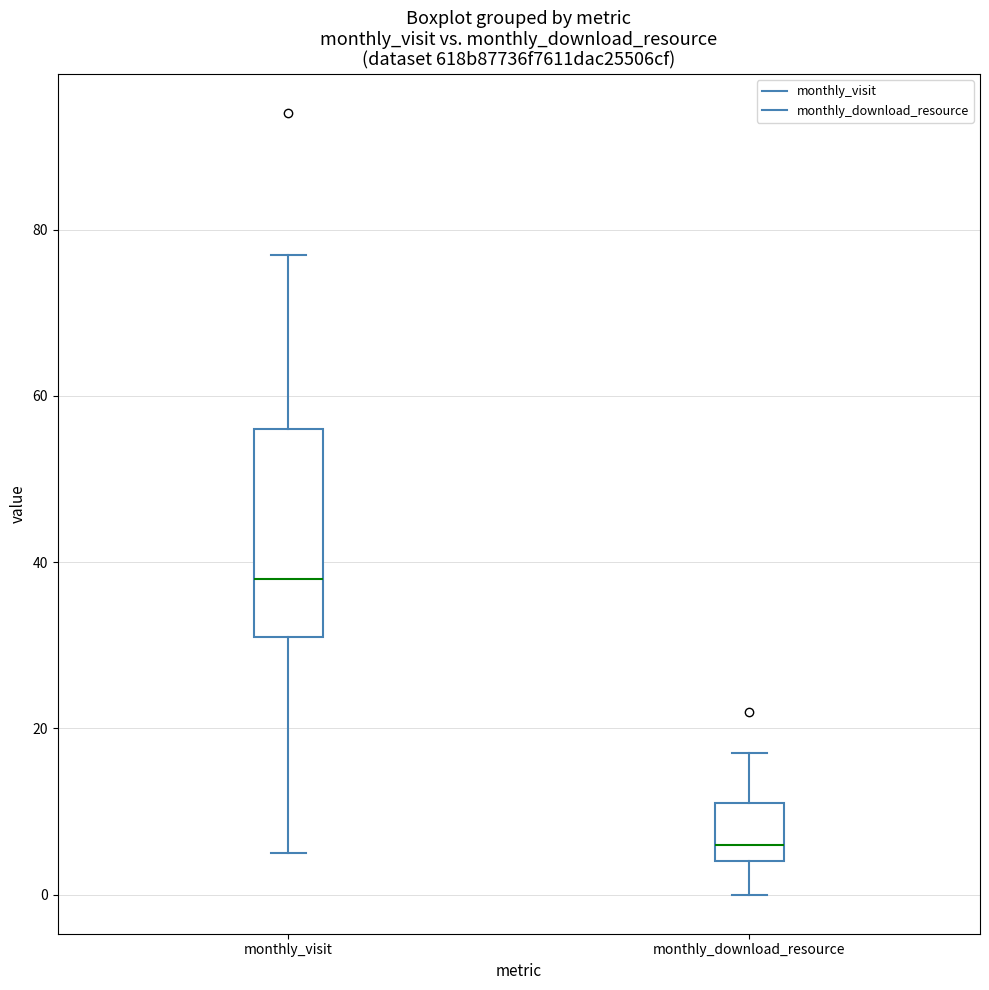

Reading left to right, transcribe this box plot: for each box, give where its median line is, the range the box spans, and where its two whiskers end, as read against the y-axis. The values are not printed on the chart, so give them approximately, as read against the axis.

monthly_visit: median 38, box 32 to 56, whiskers 6 to 78
monthly_download_resource: median 6, box 4 to 12, whiskers 0 to 18